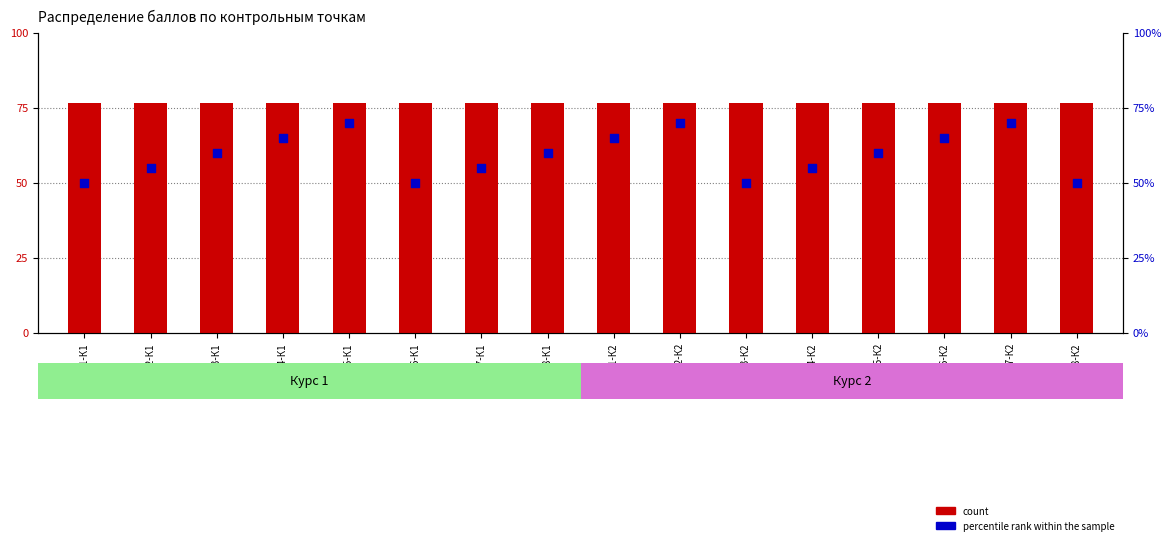

Which series has the largest total across all categories?

count